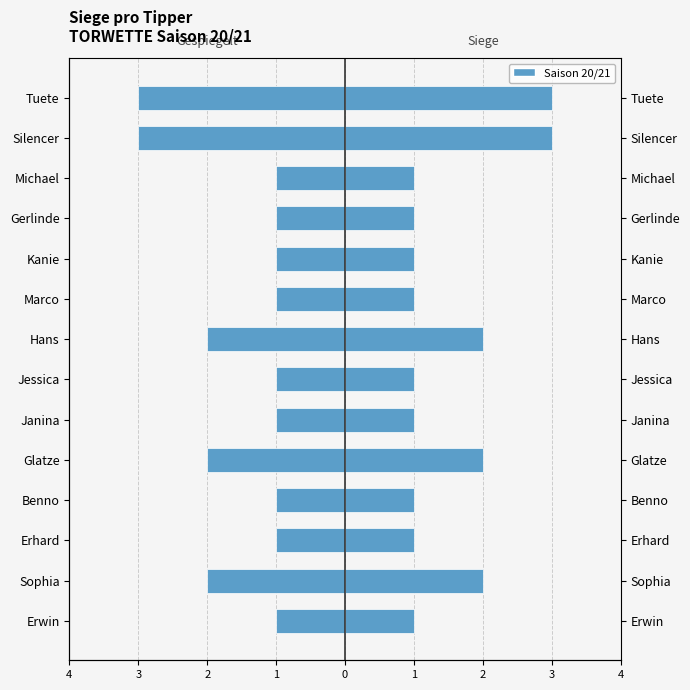

The value of Siege (gespiegelt) at Michael is -1. True or false?

True